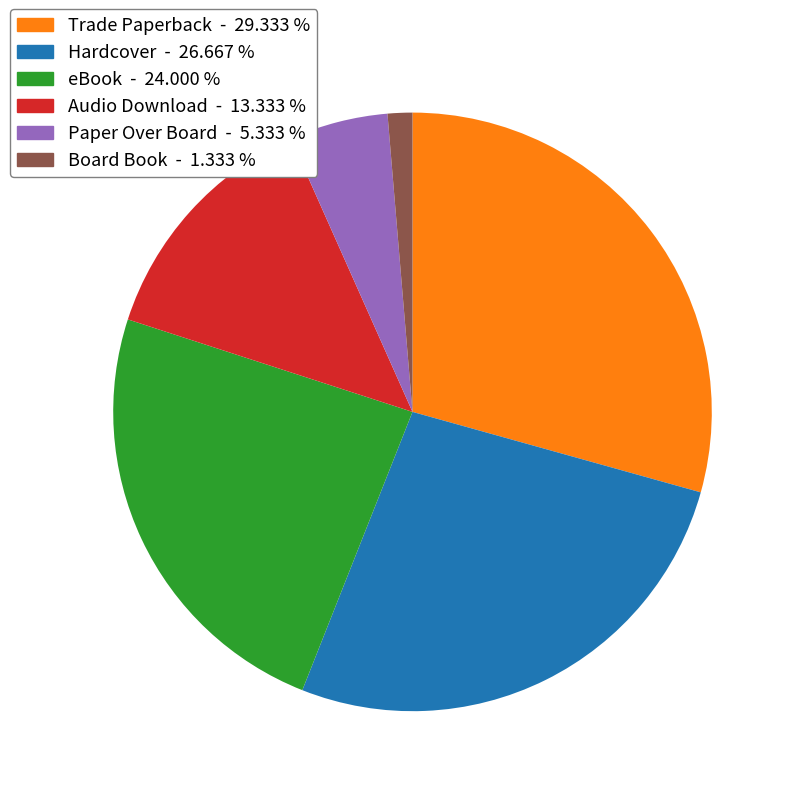

Rank the categories by value from lowest to highest.

Board Book, Paper Over Board, Audio Download, eBook, Hardcover, Trade Paperback